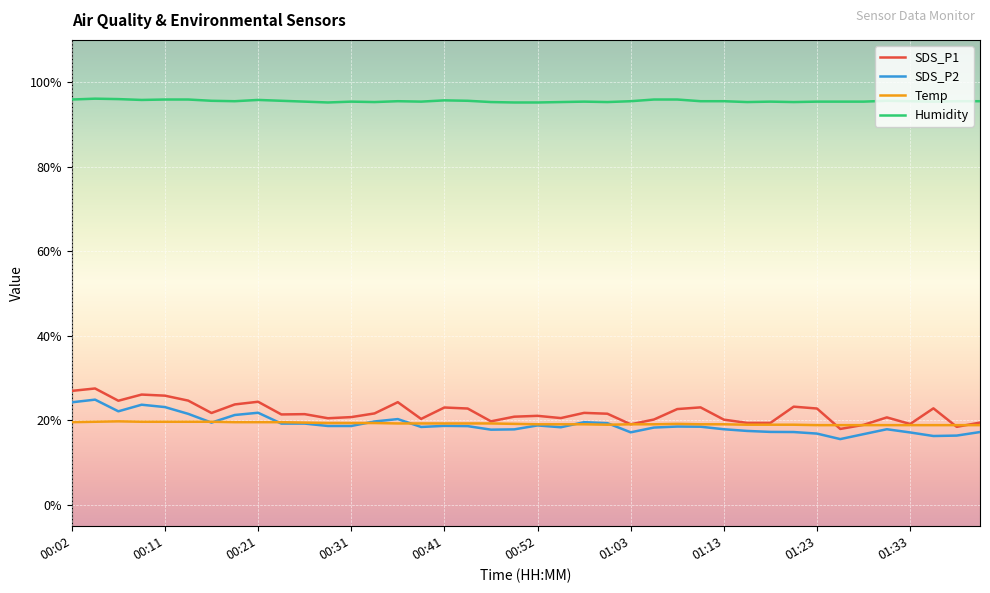

True or false: SDS_P2 and SDS_P1 intersect in this chart.

False